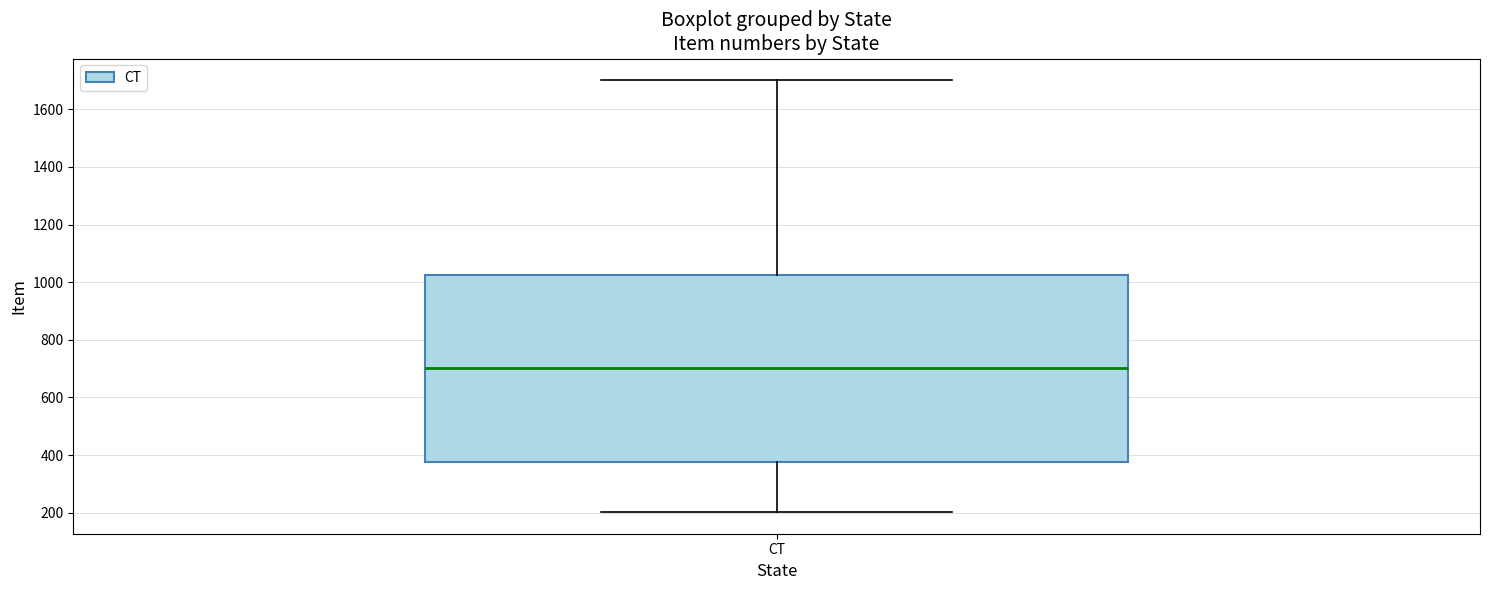

Transcribe this box plot: give where the median line is, the range the box spans, and where the two whiskers end, as read against the y-axis. The values are not printed on the chart, so give them approximately, as read against the axis.

median 700, box 380 to 1020, whiskers 200 to 1700